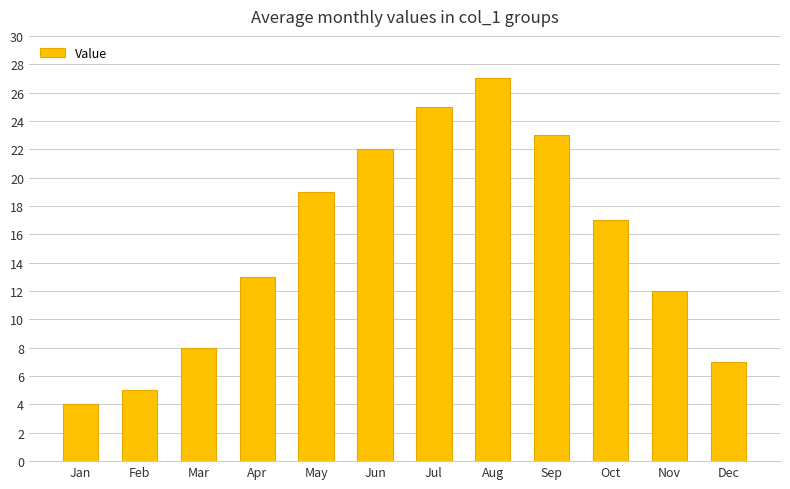

List the labels in order of value, largest first.

Aug, Jul, Sep, Jun, May, Oct, Apr, Nov, Mar, Dec, Feb, Jan